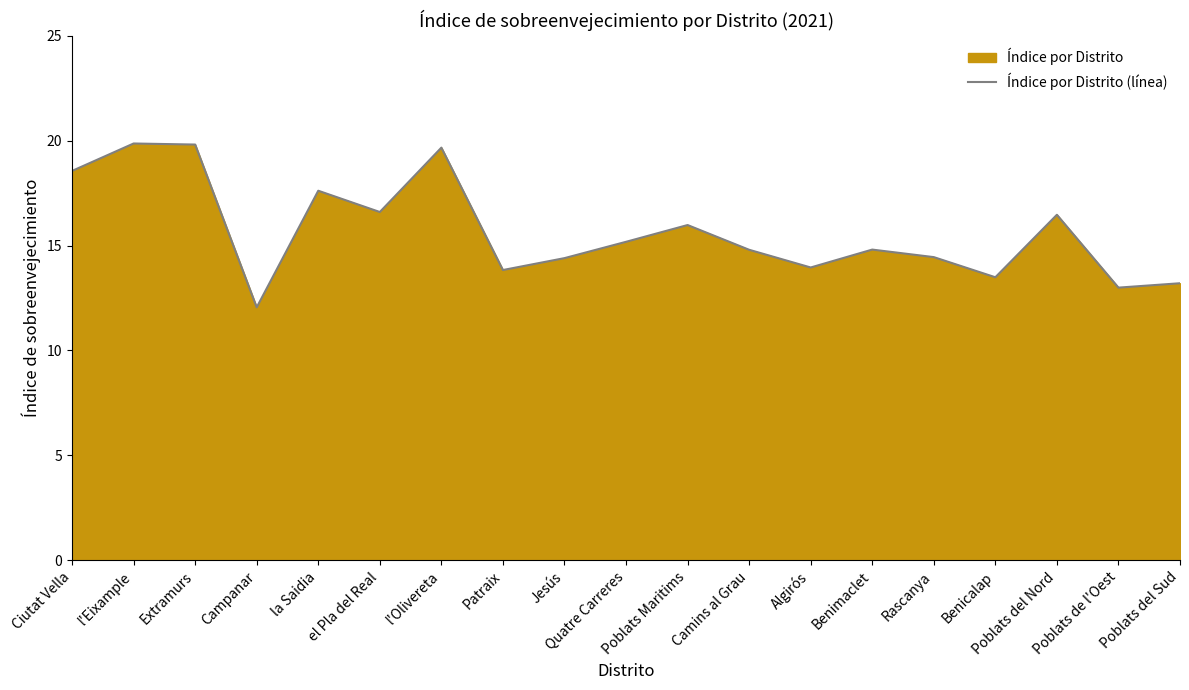

How many lines are shown in the chart?

1